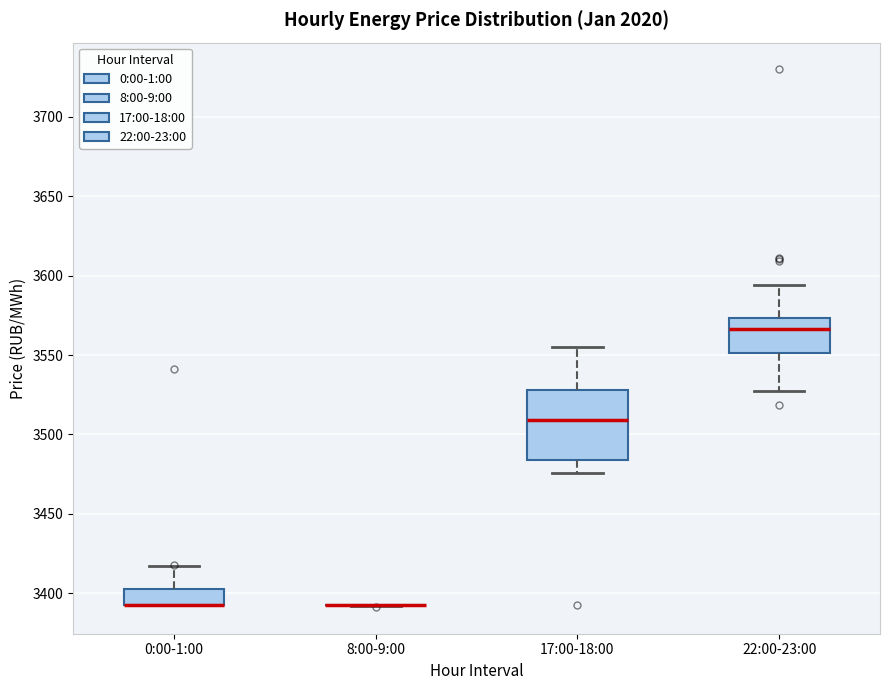

Reading left to right, read every box against the y-axis: the position of its median line, the range the box covers, and the ends of its whiskers. The values are not printed on the chart, so give them approximately, as read against the axis.

0:00-1:00: median 3395 (drawn on the box's lower edge), box 3395 to 3405, whiskers 3390 to 3415
8:00-9:00: box collapsed to a line at 3390, whiskers 3390 to 3395
17:00-18:00: median 3510, box 3485 to 3530, whiskers 3475 to 3555
22:00-23:00: median 3565, box 3550 to 3575, whiskers 3525 to 3595